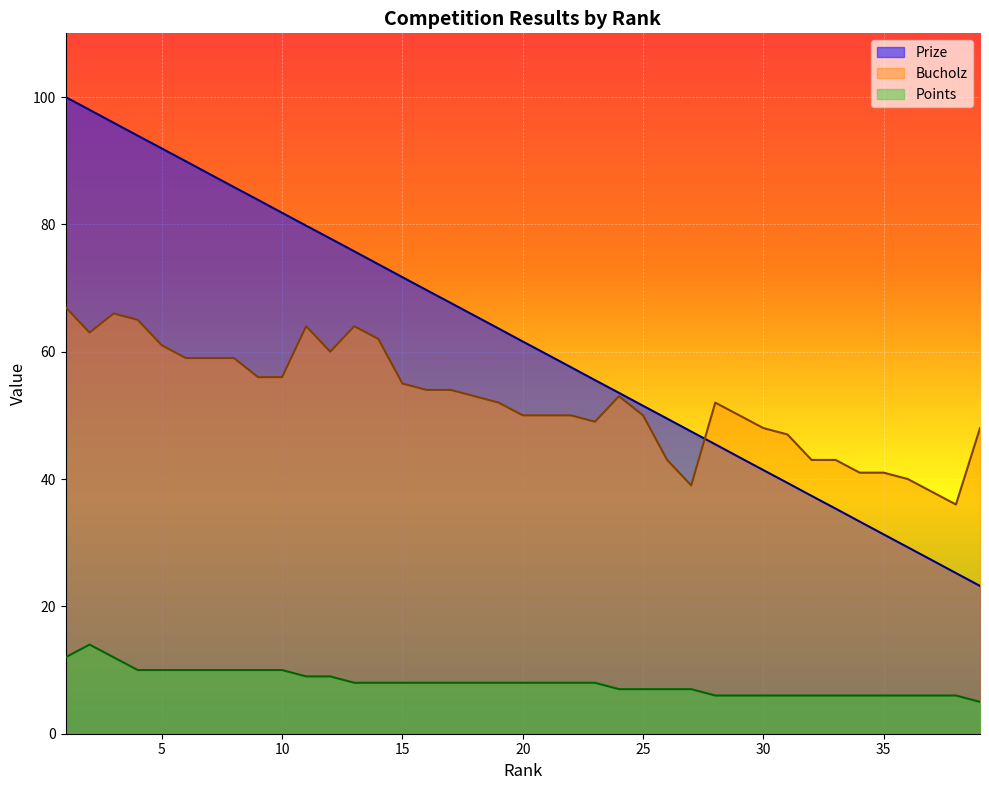

At 28, list the series in order from smallest to largest.

Points, Prize, Bucholz